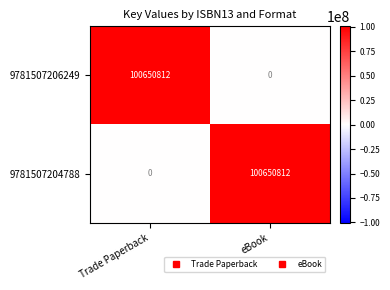

At which label does 9781507206249 reach its peak?

Trade Paperback